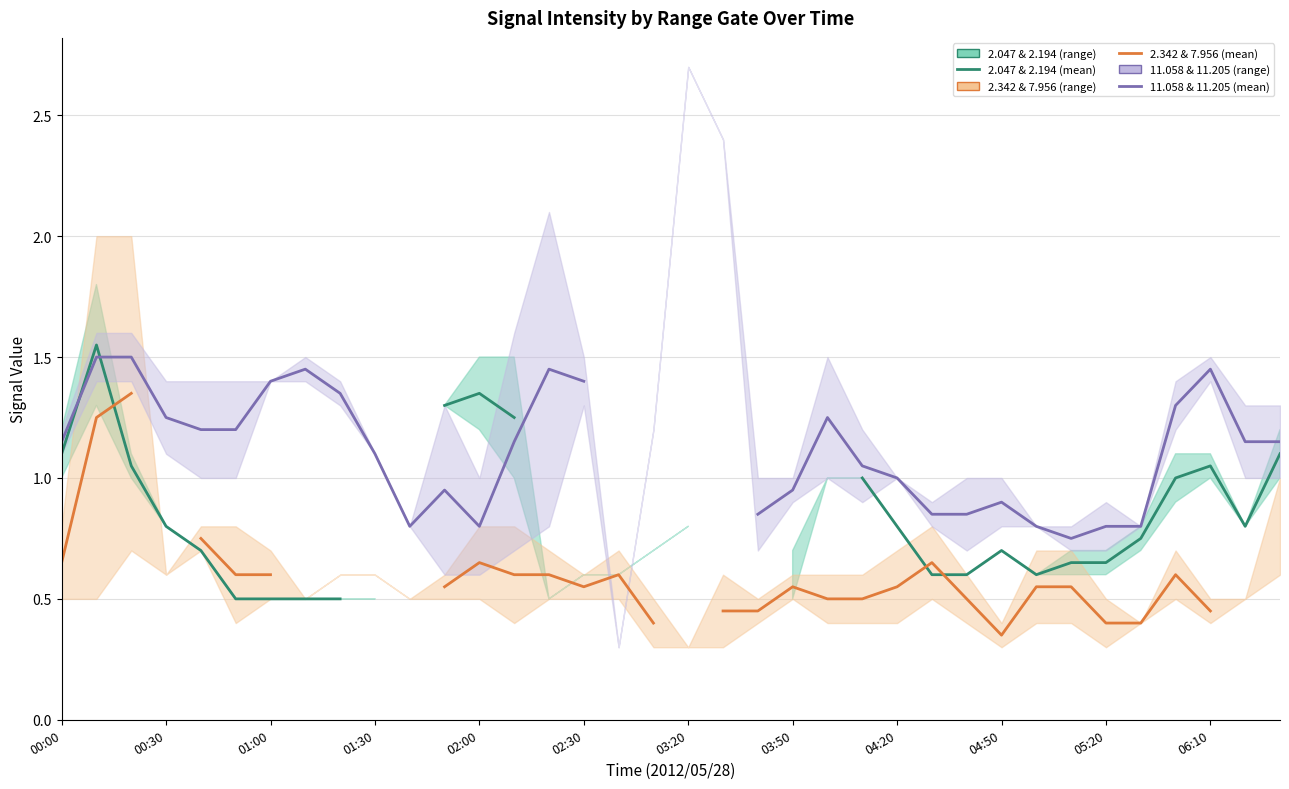

Which series has the widest spread of values?

2.047 & 2.194